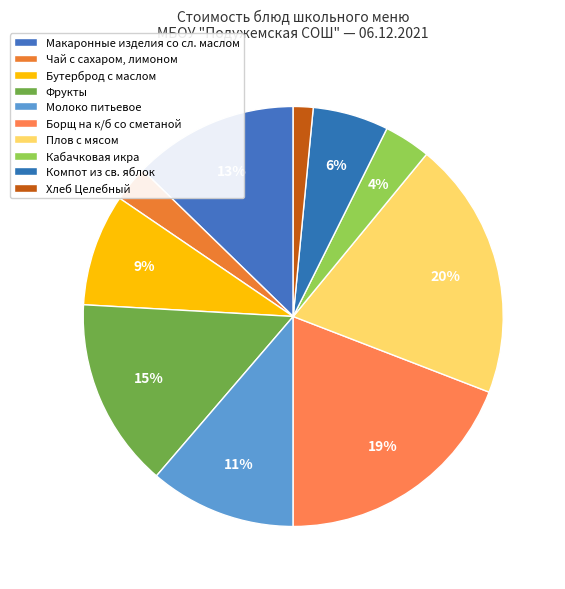

Which has a higher value, Борщ на к/б со сметаной or Молоко питьевое?

Борщ на к/б со сметаной